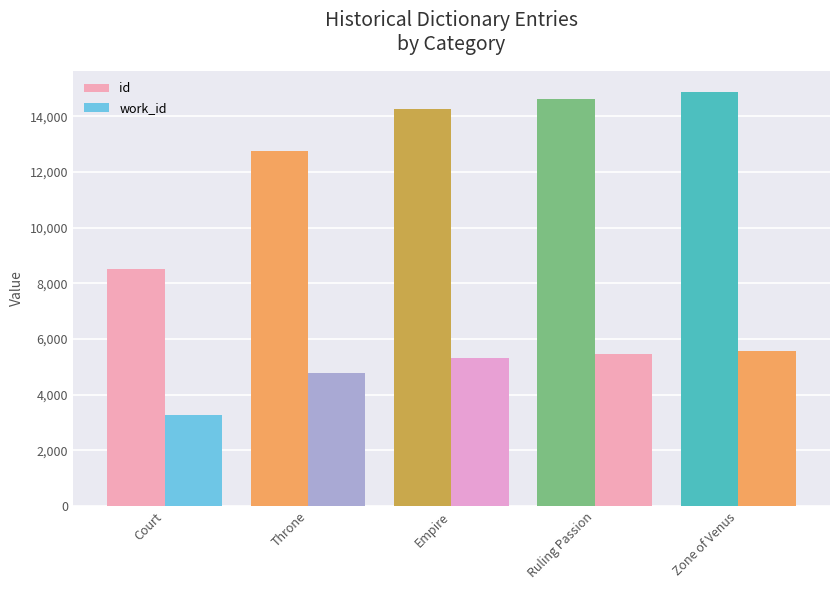

How many values in the work_id series are below 5318?

2